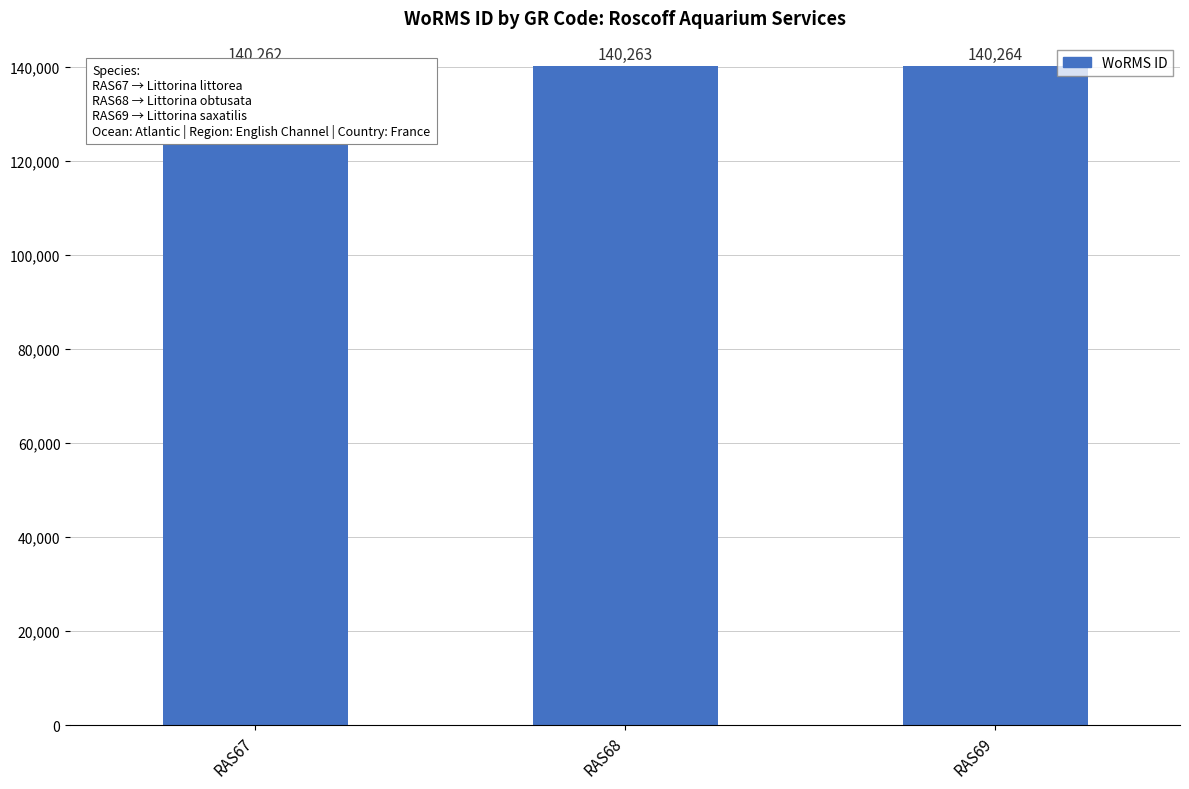

List the labels in order of value, smallest first.

RAS67, RAS68, RAS69